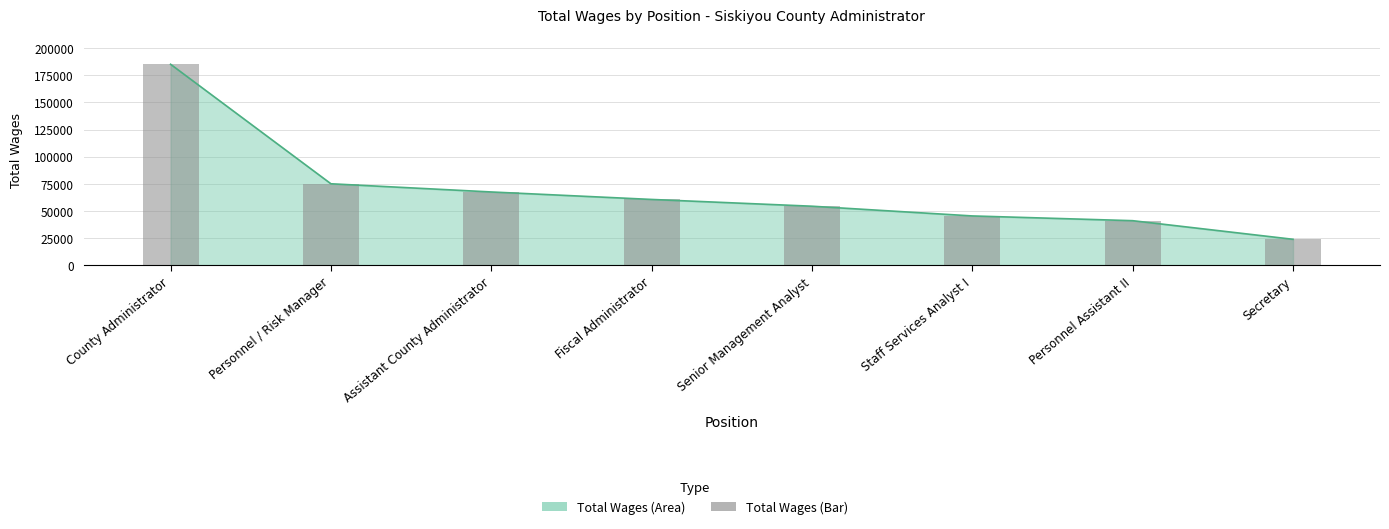

What is the sum of all values?

552651